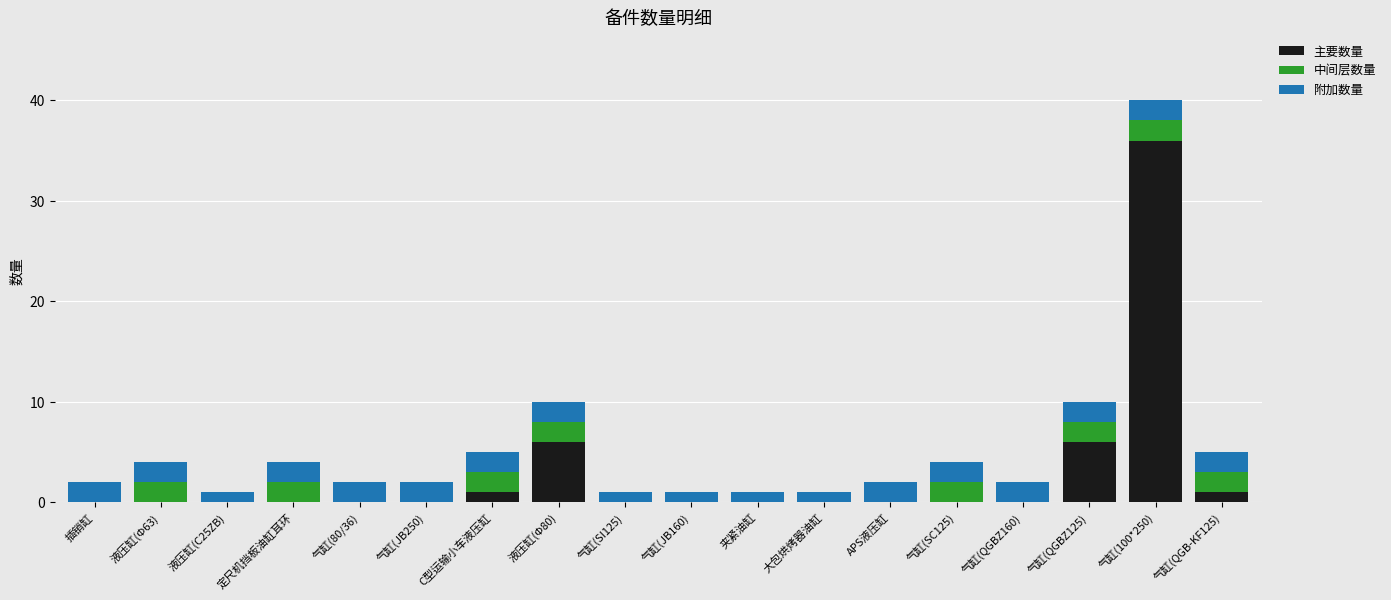

At which category is the sum across all series the highest?

气缸(100*250)